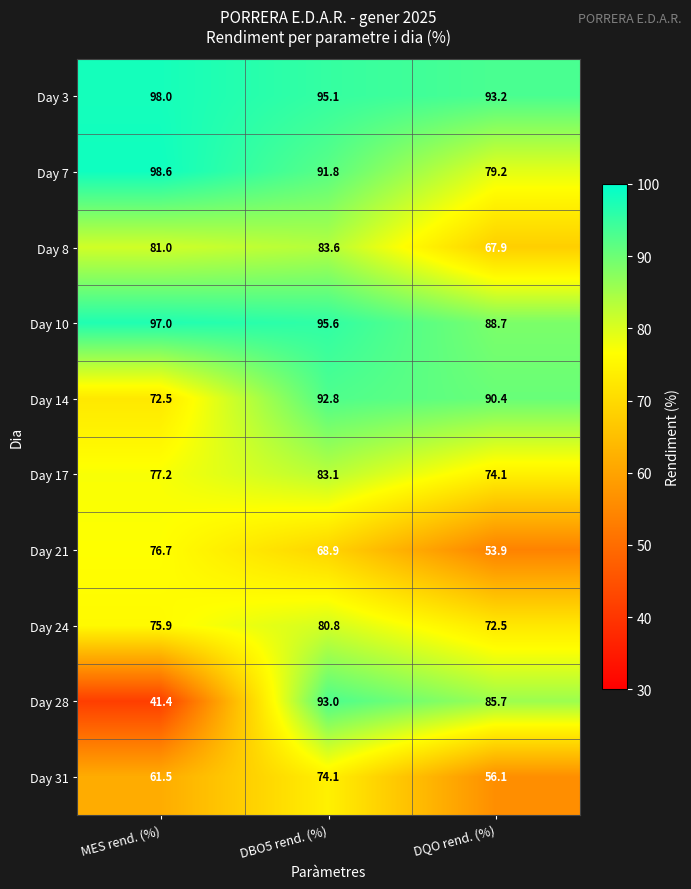

Between DBO5 rend. (%) and DQO rend. (%), which series saw the biggest shift?

Day 31